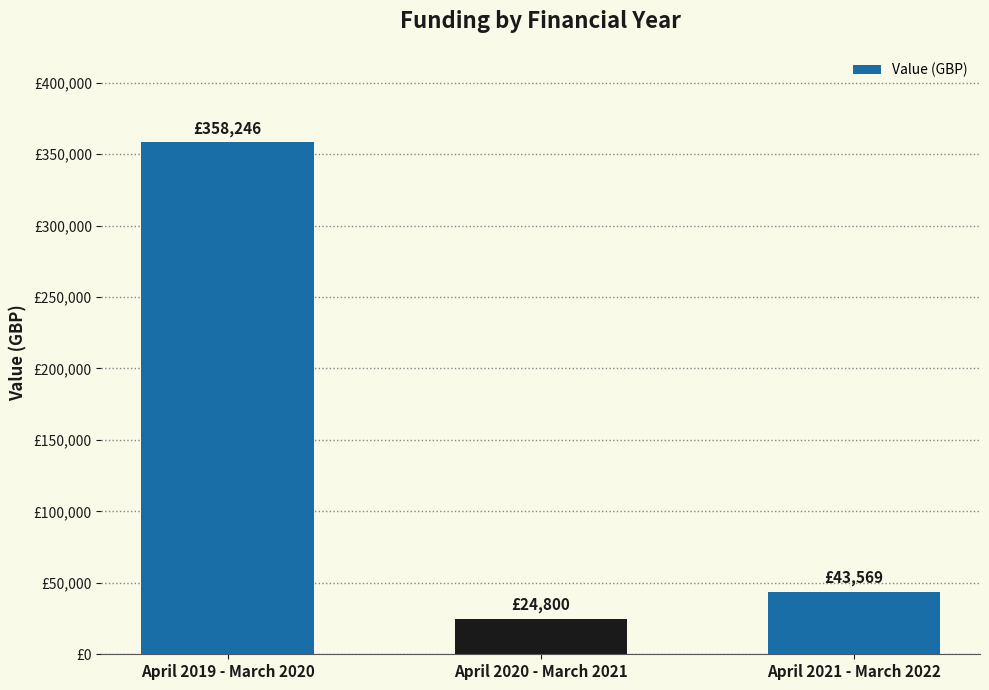

Are the bars horizontal?

No